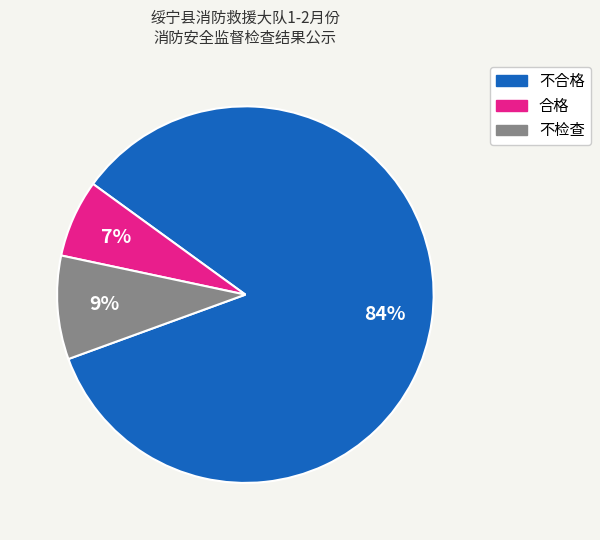

Approximately how many times larger is the value at 不检查 compared to 不合格?

0.1